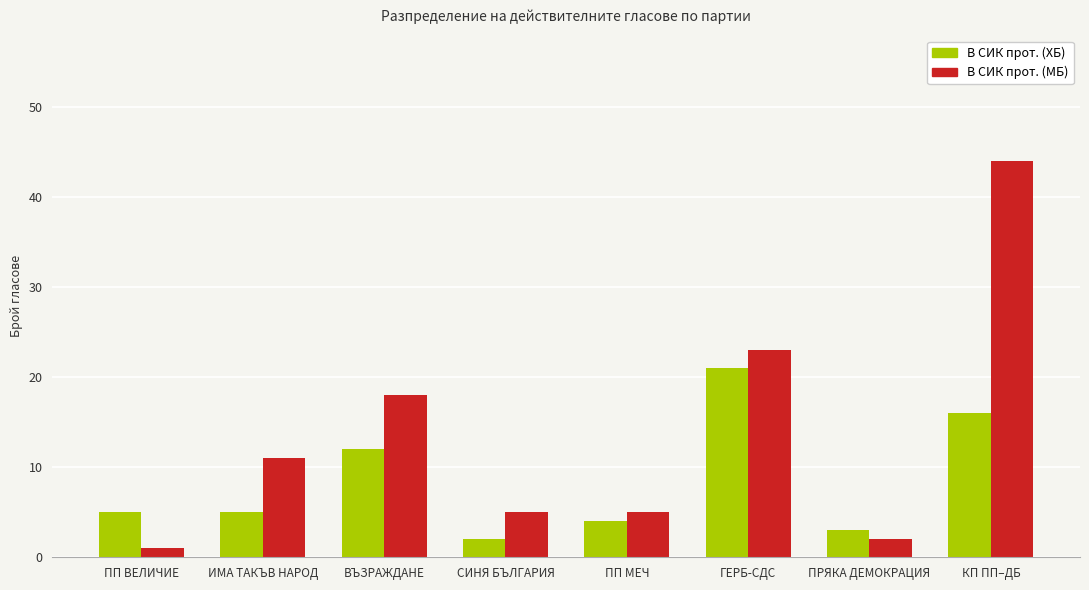

What is the label of the 5th bar from the right?

СИНЯ БЪЛГАРИЯ